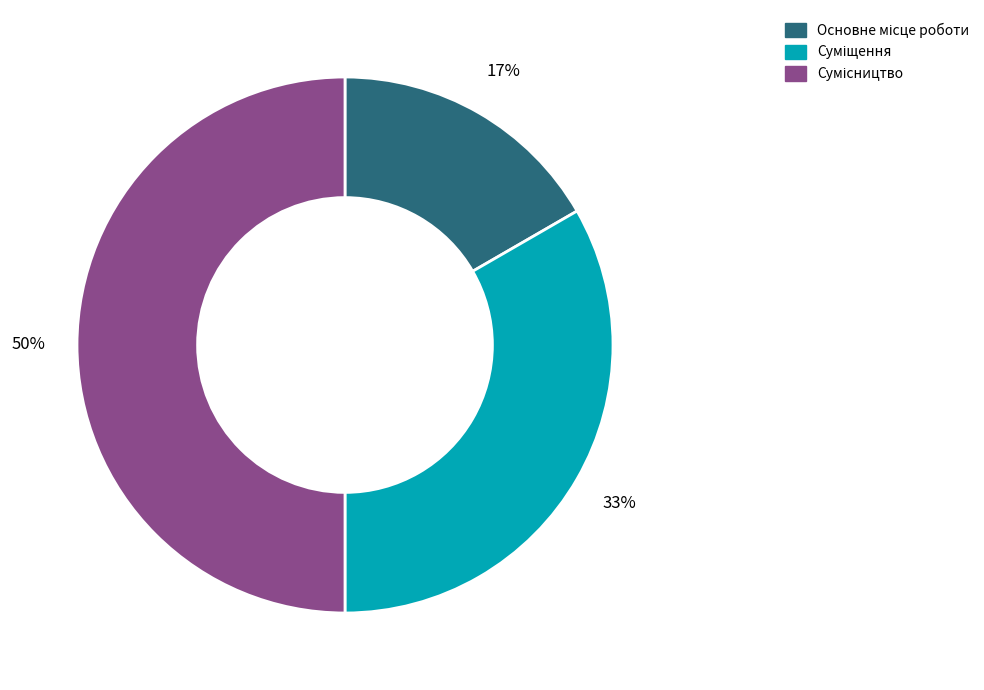

How many segments does this pie chart have?

3